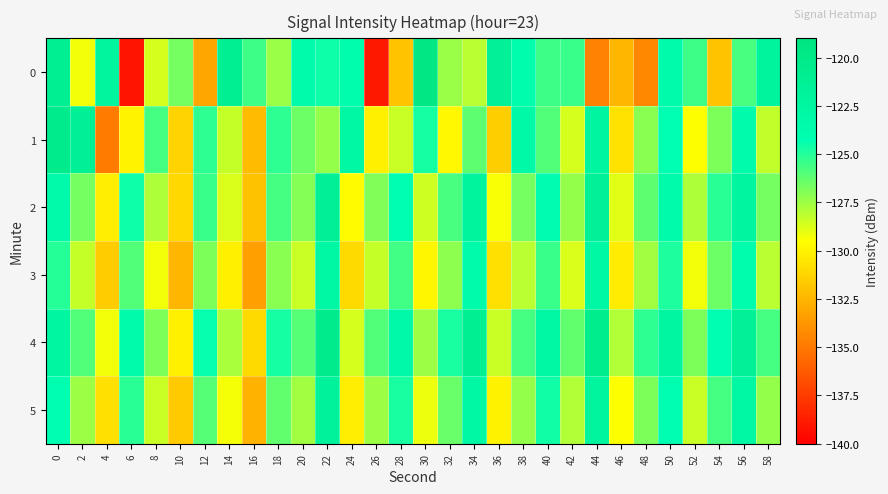

Which category has the lowest value across all series?

6